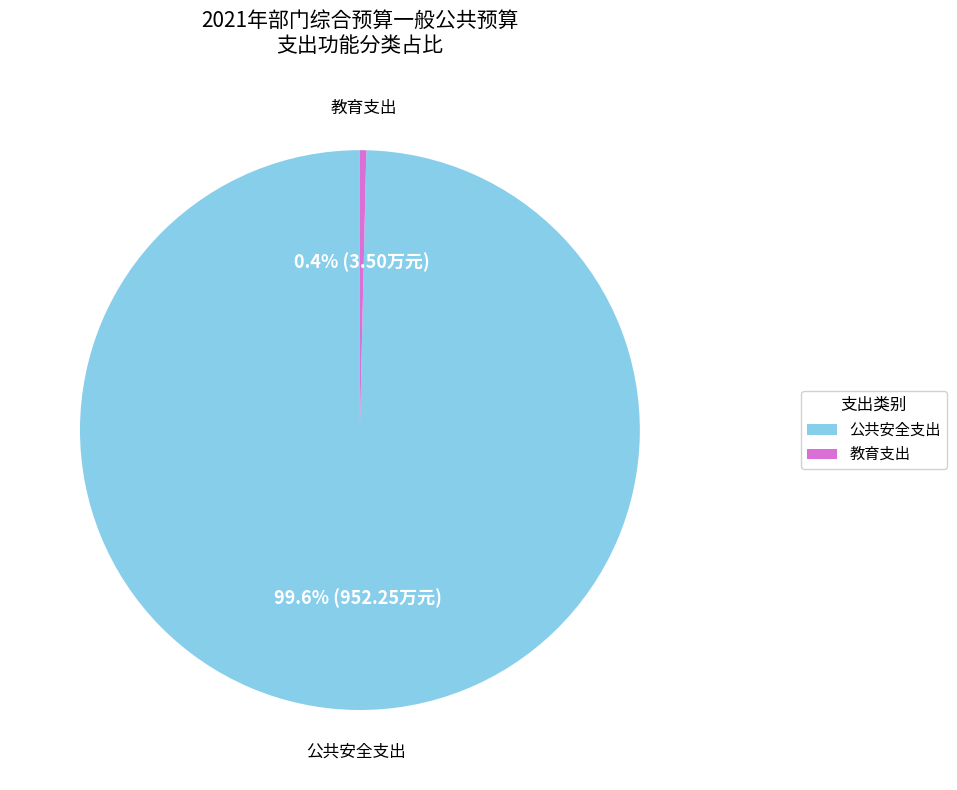

What portion of the pie excludes 公共安全支出?

0.4%